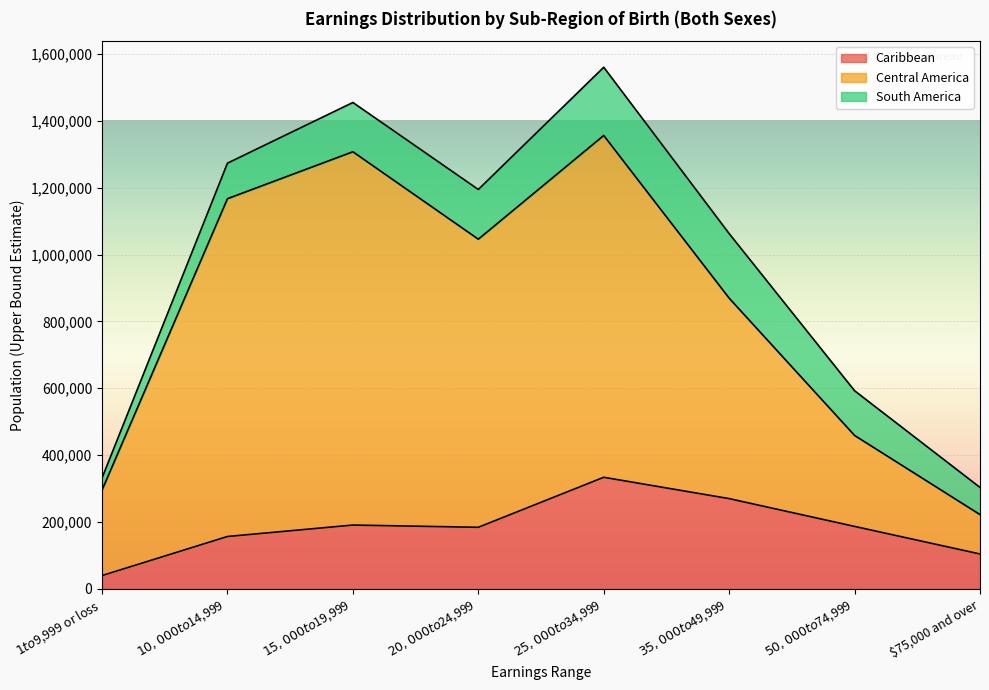

How many lines are shown in the chart?

3